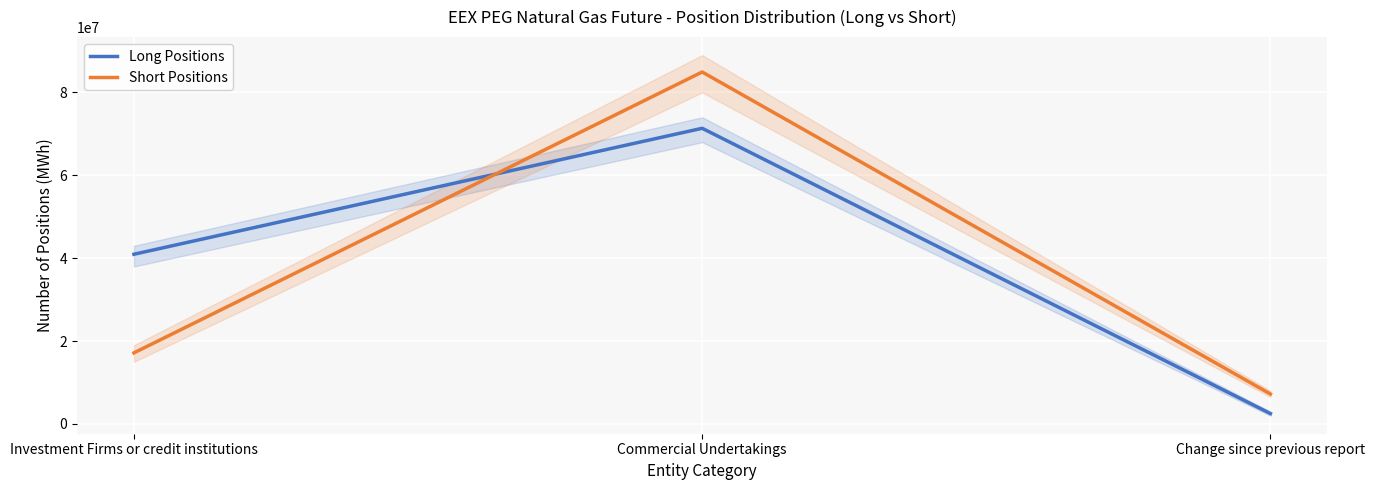

What is the value of the Short Positions point at the 2nd from the left?

84931156